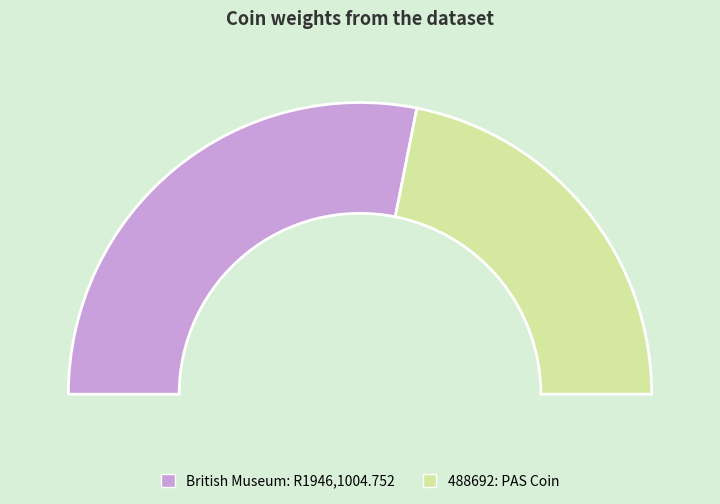

To the nearest percent, what percentage of the pie is 488692: PAS Coin?

44%